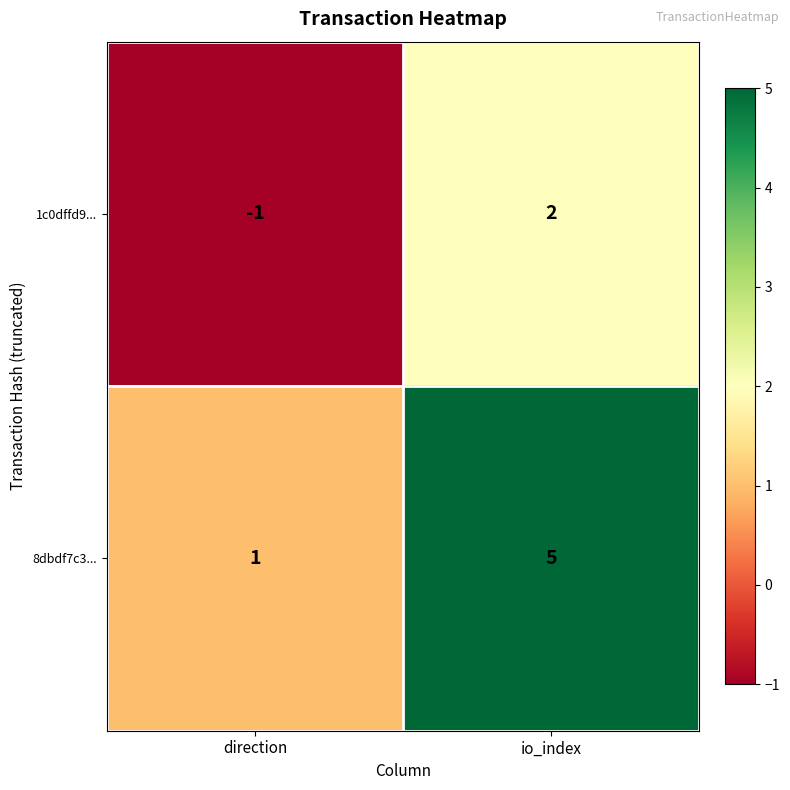

Where is 8dbdf7c3... nearest to the value 3?

direction